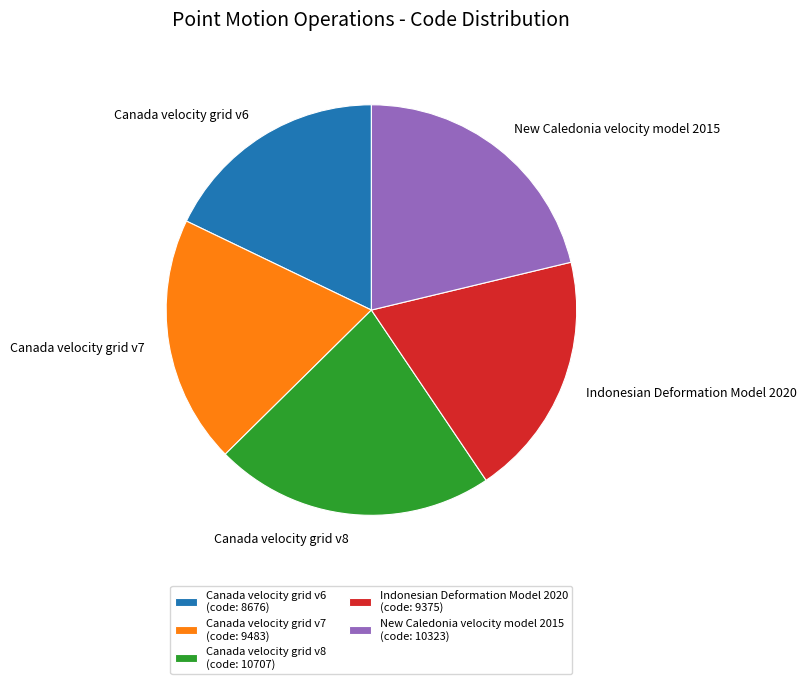

Is the sum of Canada velocity grid v6 and Canada velocity grid v7 greater than half?

No